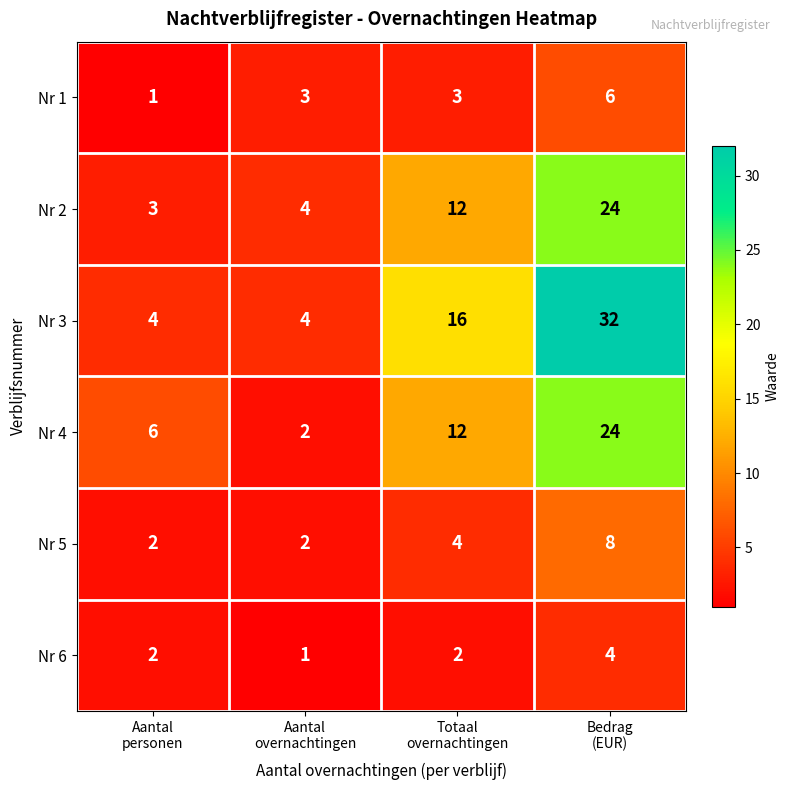

Reading left to right, transcribe all the data shown in this chart.

Nr 1: 1	3	3	6
Nr 2: 3	4	12	24
Nr 3: 4	4	16	32
Nr 4: 6	2	12	24
Nr 5: 2	2	4	8
Nr 6: 2	1	2	4